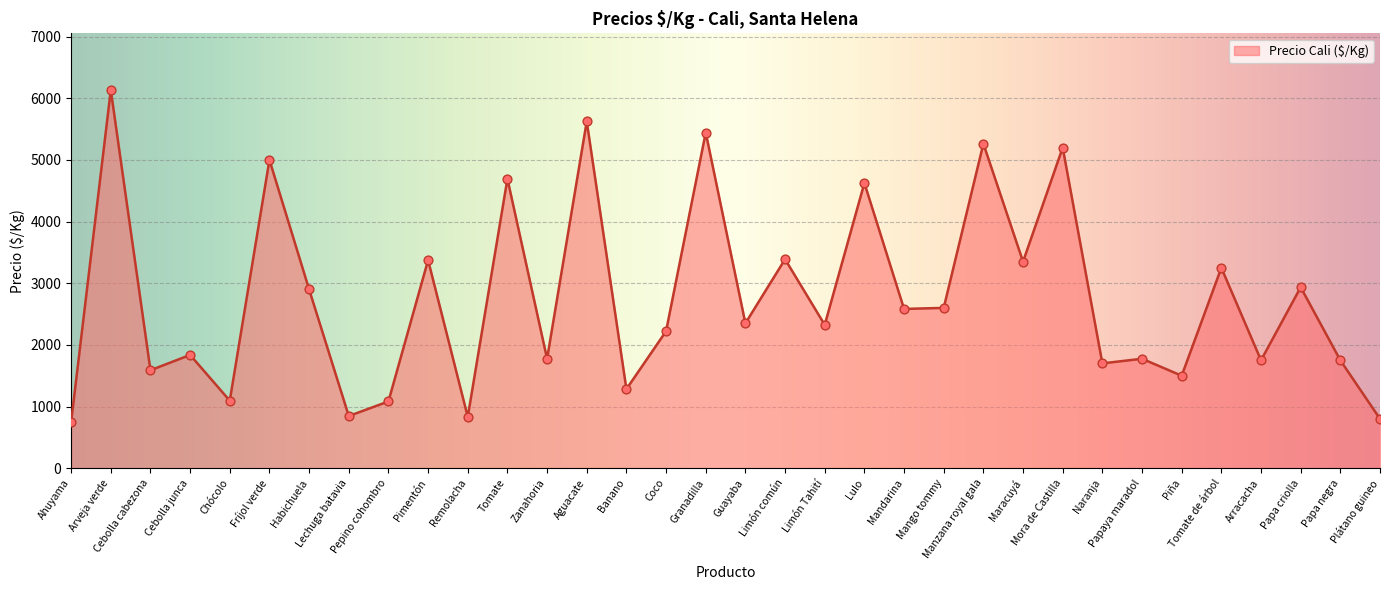

Approximately how many times larger is the value at Ahuyama compared to Mora de Castilla?

0.1